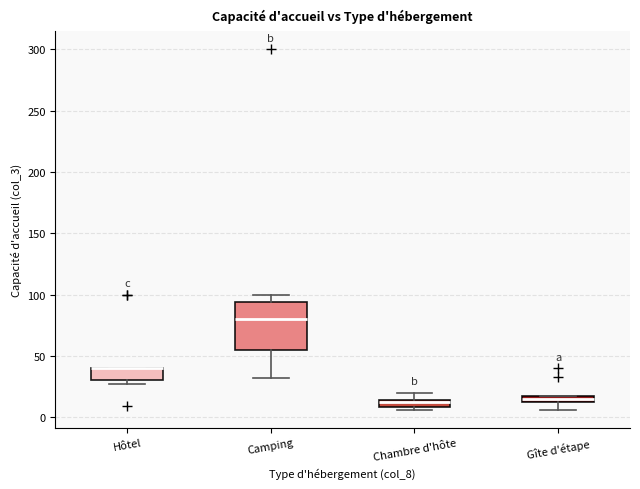

Which box is the tallest, from its lower edge to its upper edge?

Camping